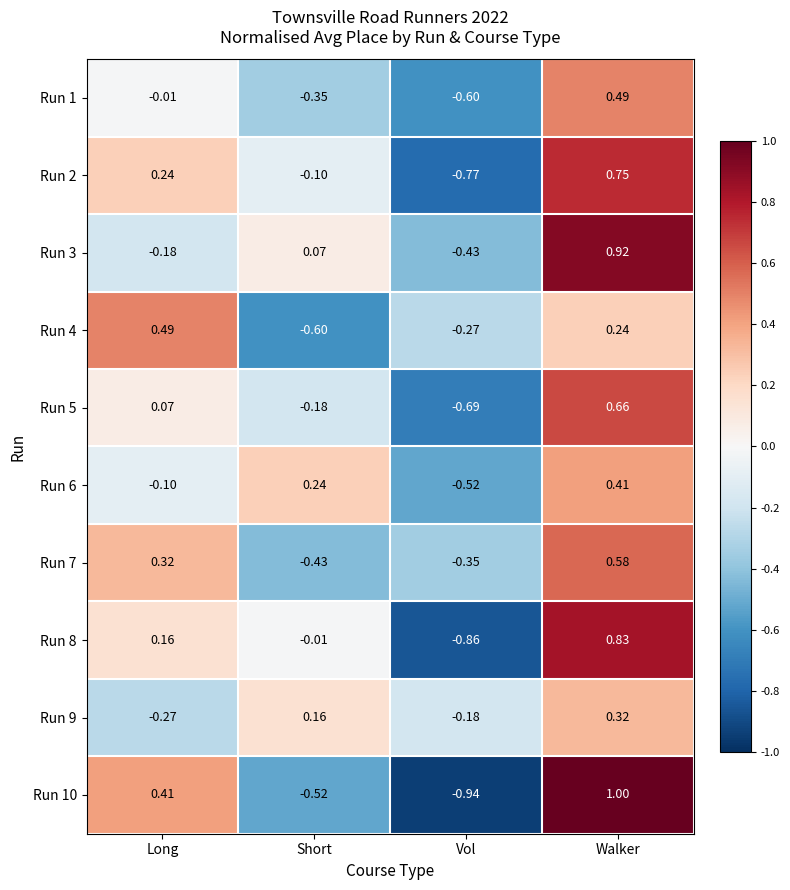

How many distinct data groups are displayed?

10